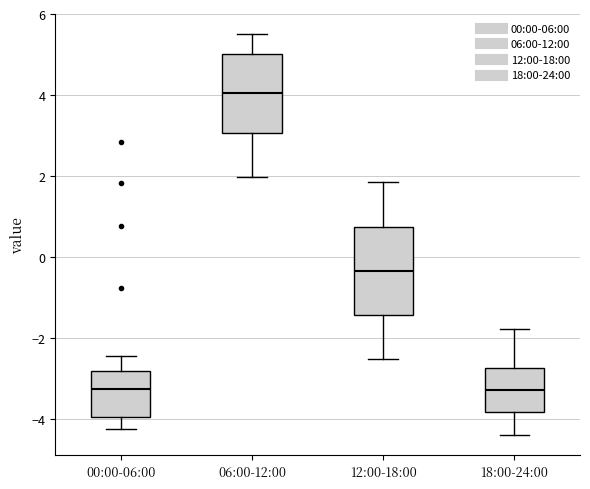

Which box is the tallest, from its lower edge to its upper edge?

12:00-18:00